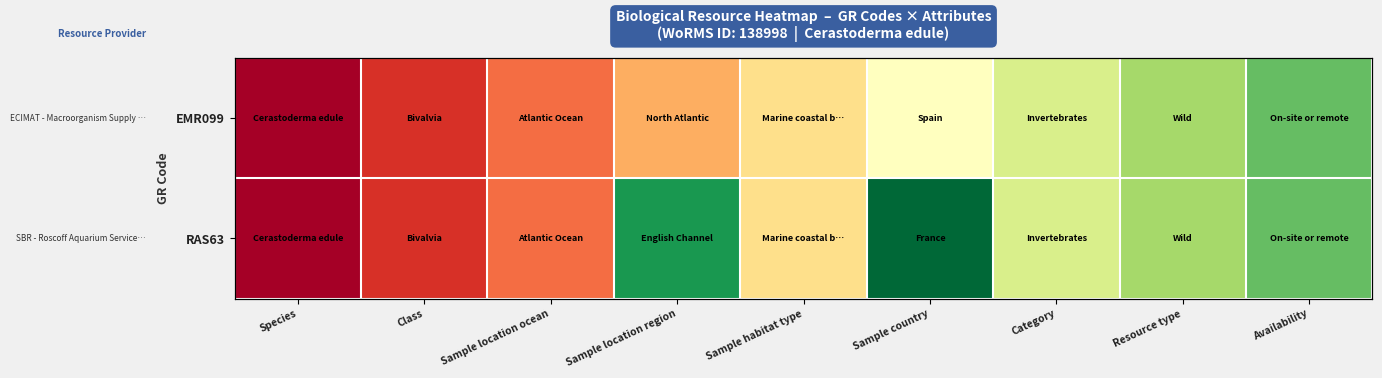

Rank the series by their maximum value, from highest to lowest.

RAS63, EMR099